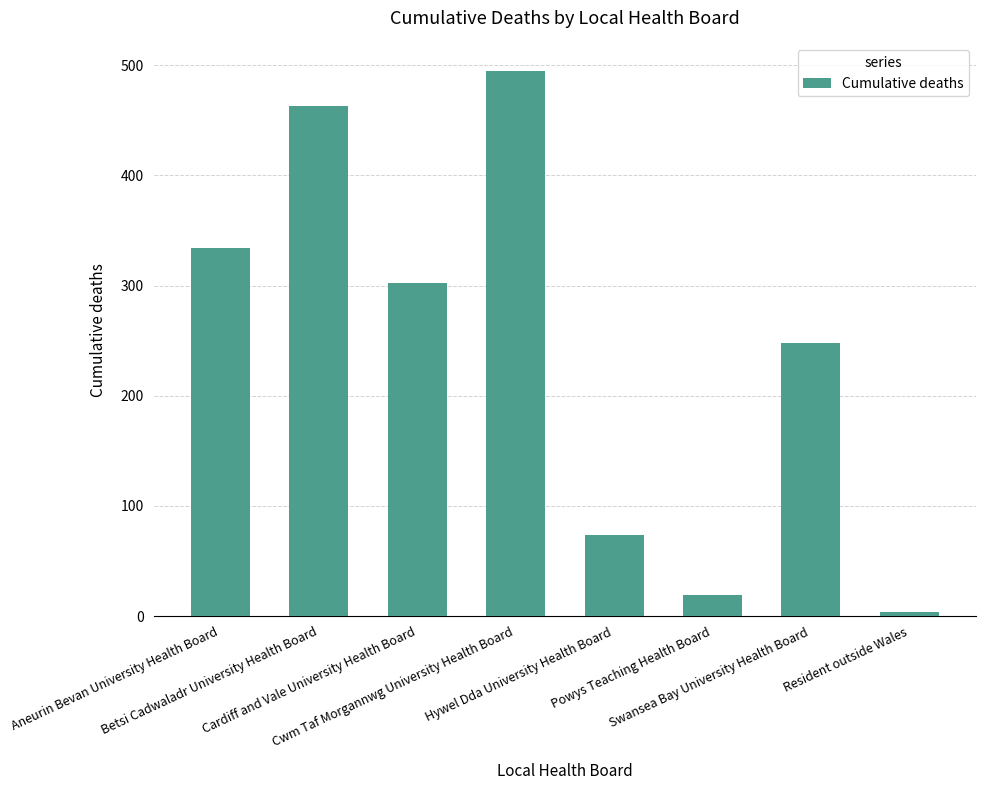

At which label does the data first exceed 302?

Aneurin Bevan University Health Board